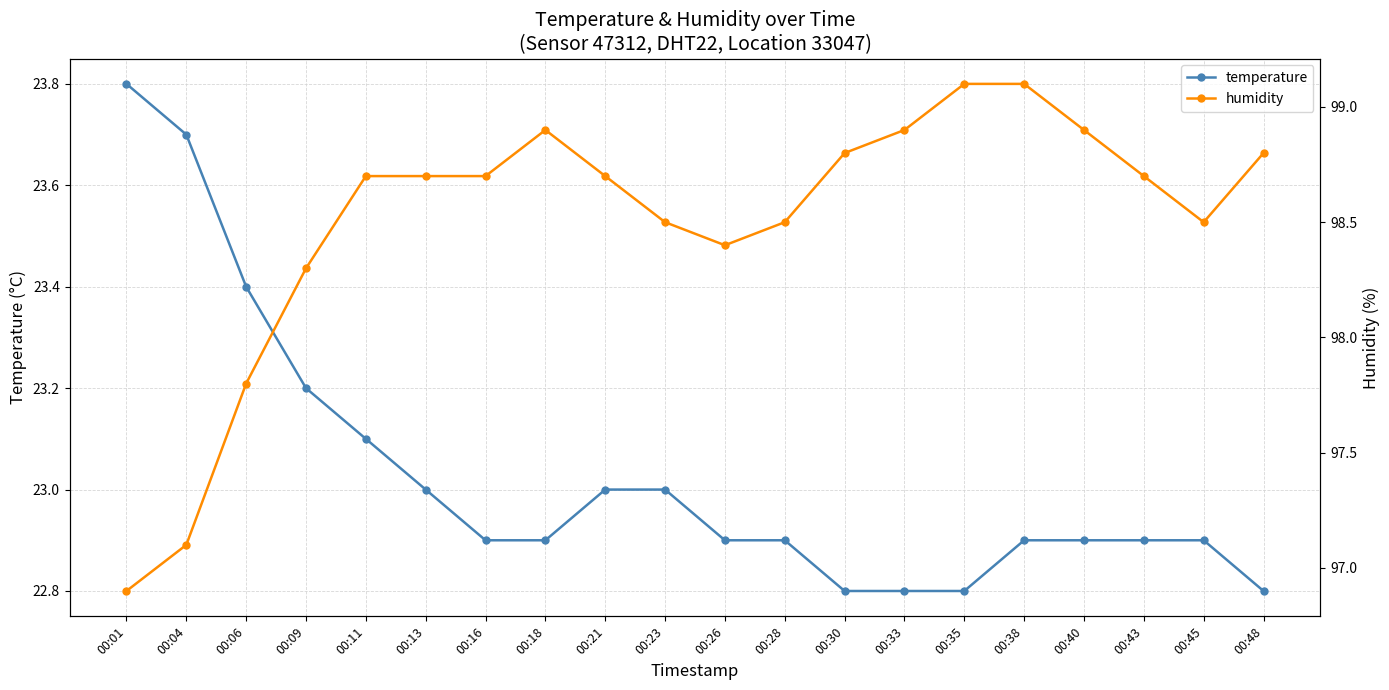

What is the maximum value for humidity?

99.1